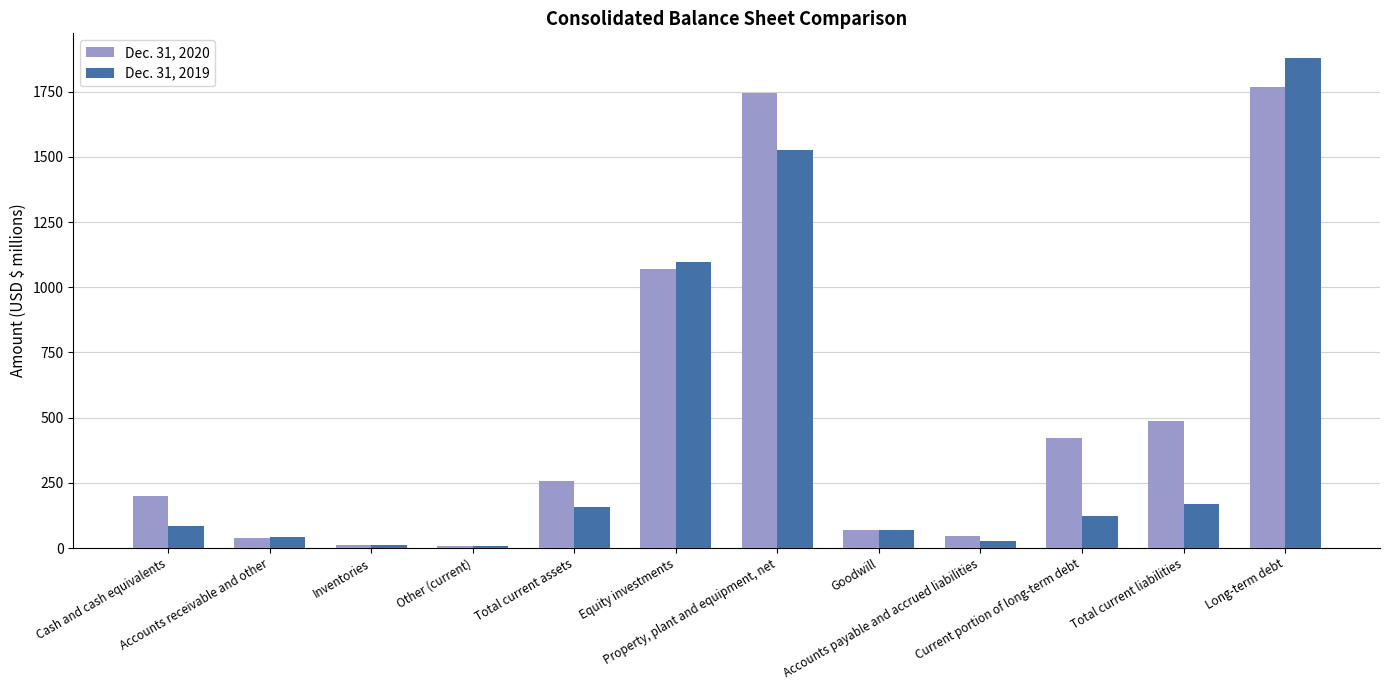

Is the value of Dec. 31, 2020 at Inventories greater than the value of Dec. 31, 2019 at Accounts receivable and other?

No